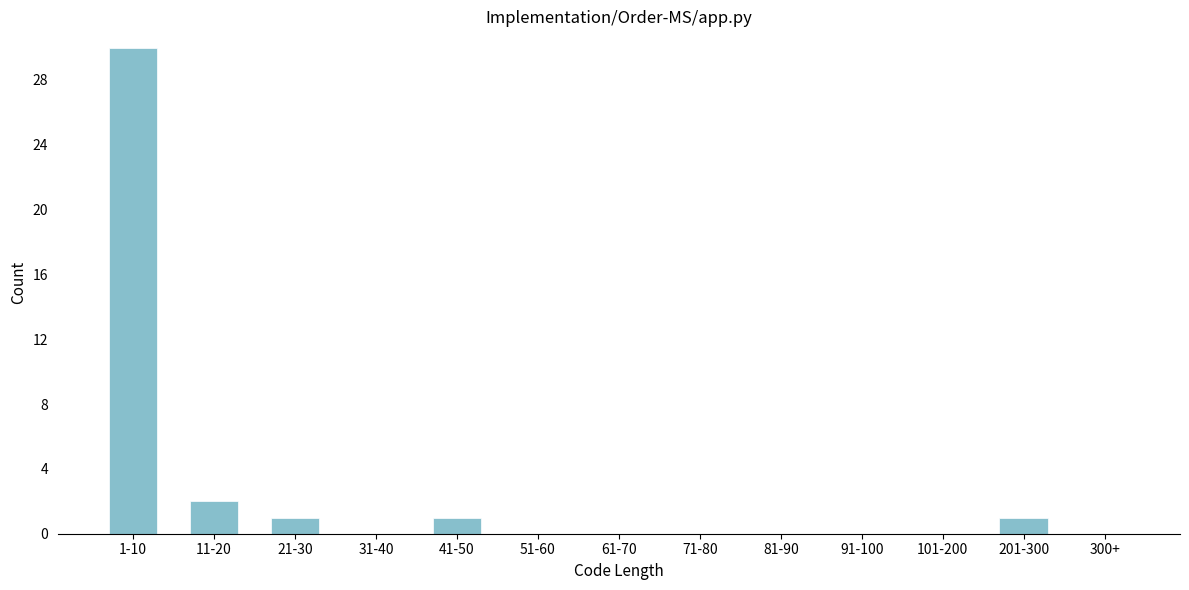

Reading right to left, list all the values displayed in this chart.

300+=0	201-300=1	101-200=0	91-100=0	81-90=0	71-80=0	61-70=0	51-60=0	41-50=1	31-40=0	21-30=1	11-20=2	1-10=30